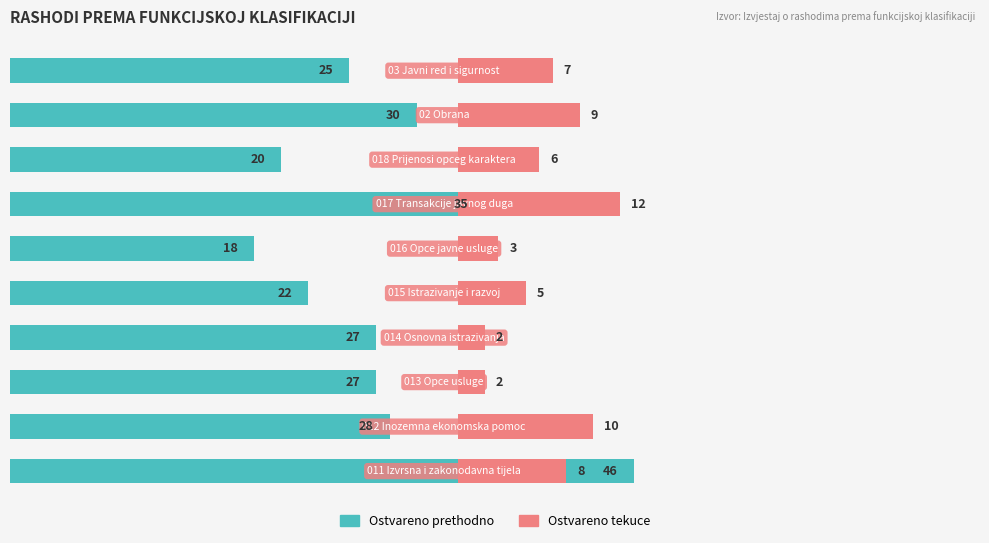

Does the chart contain any negative values?

No